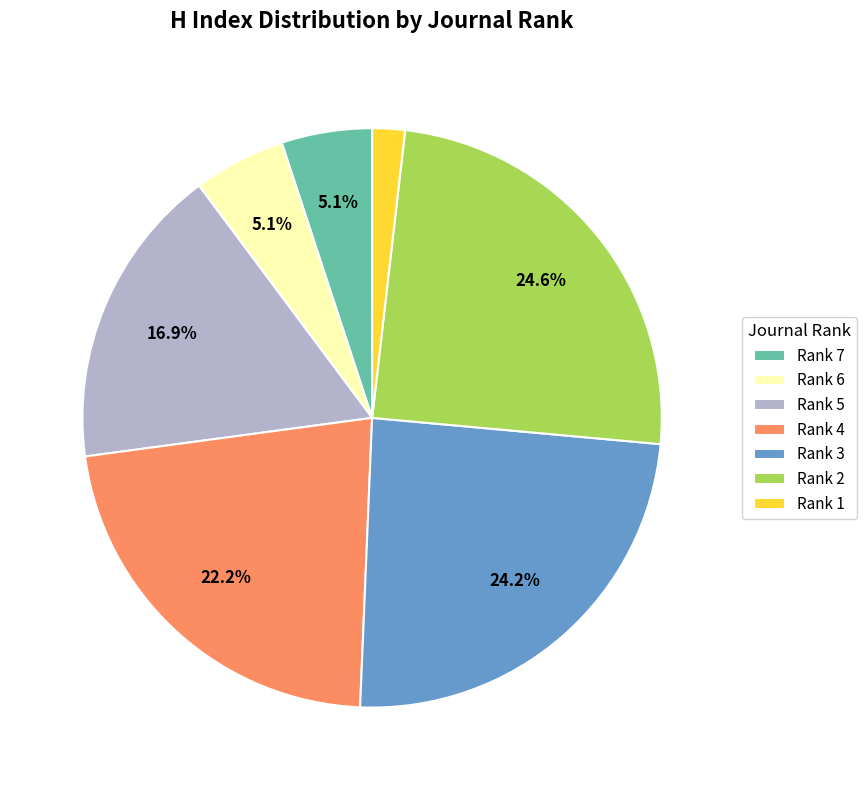

Which category has the smallest portion of the pie?

Rank 1